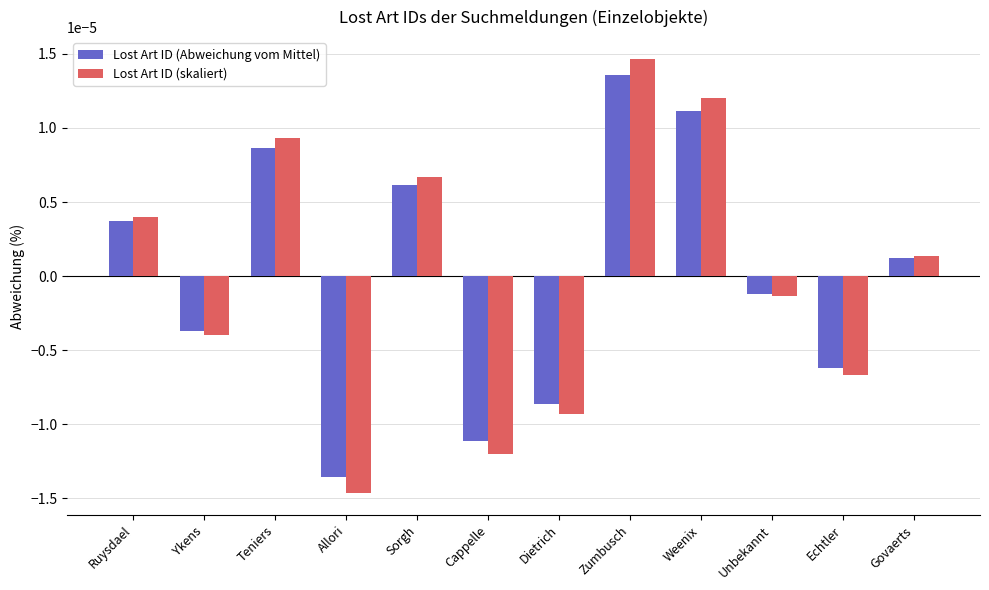

How many positive values does the Lost Art ID (skaliert) series have?

6